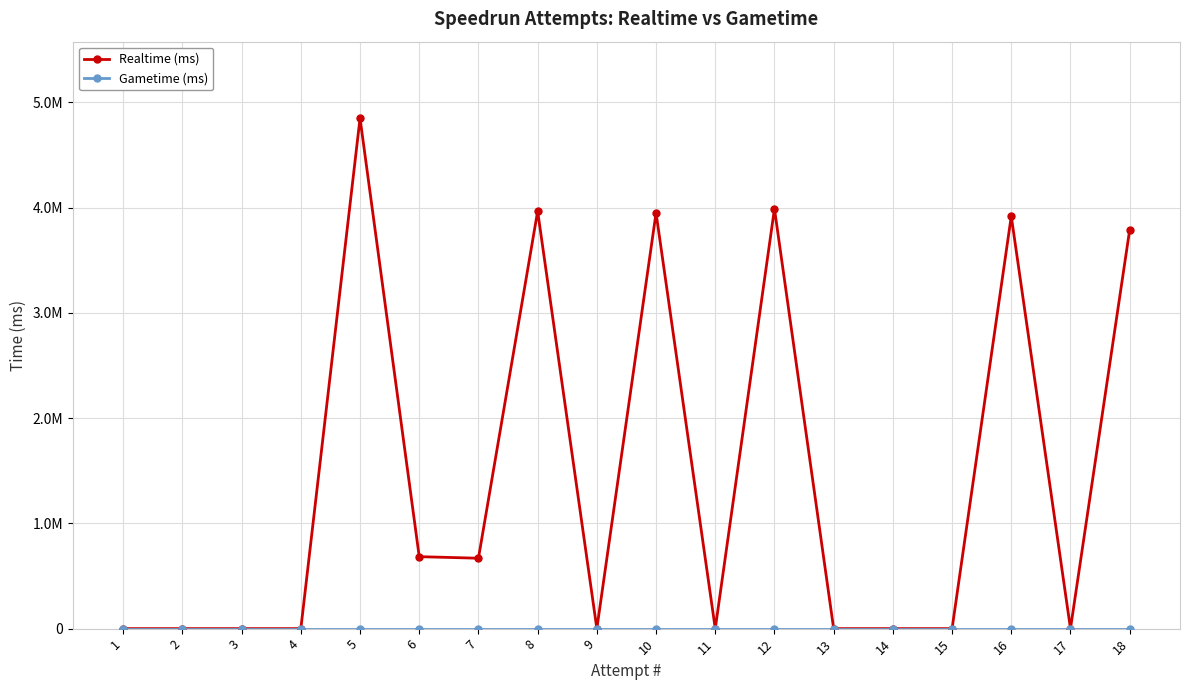

At how many categories does at least one series exceed 4280320?

1